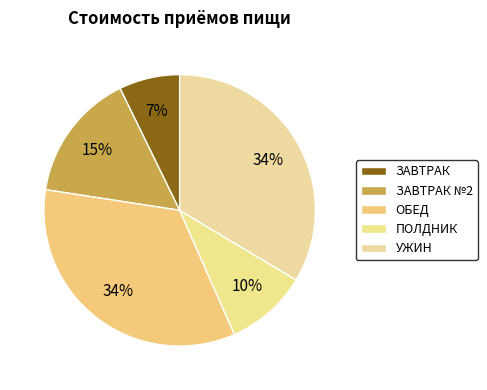

True or false: УЖИН accounts for 34% of the total.

True